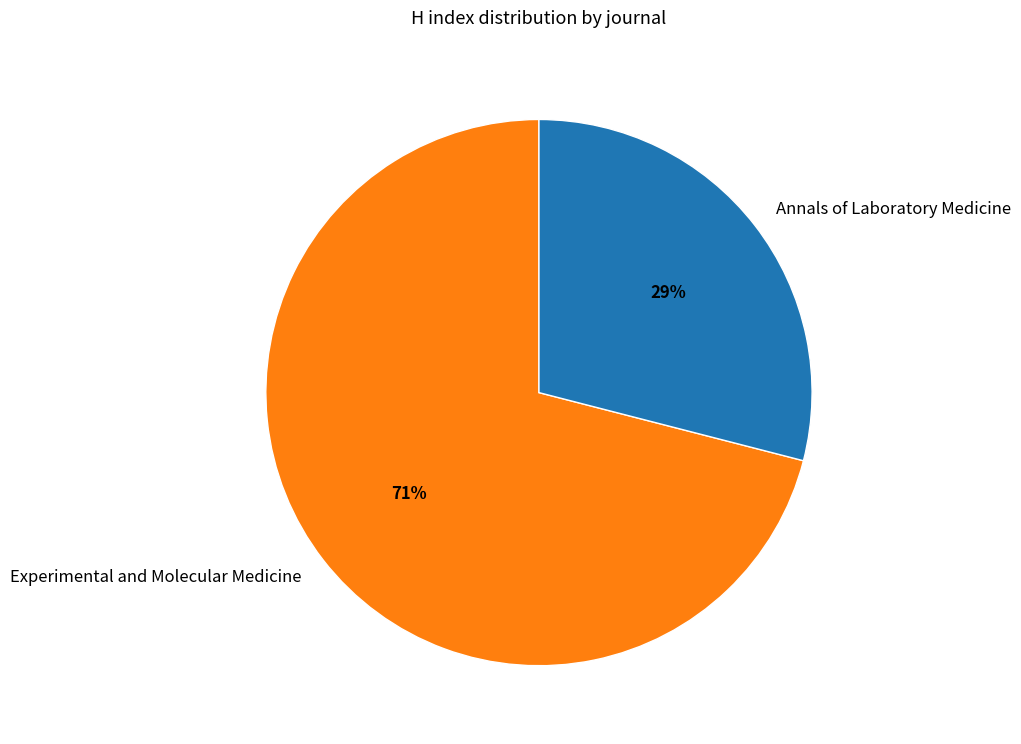

Approximately how many times larger is the value at Experimental and Molecular Medicine compared to Annals of Laboratory Medicine?

2.4